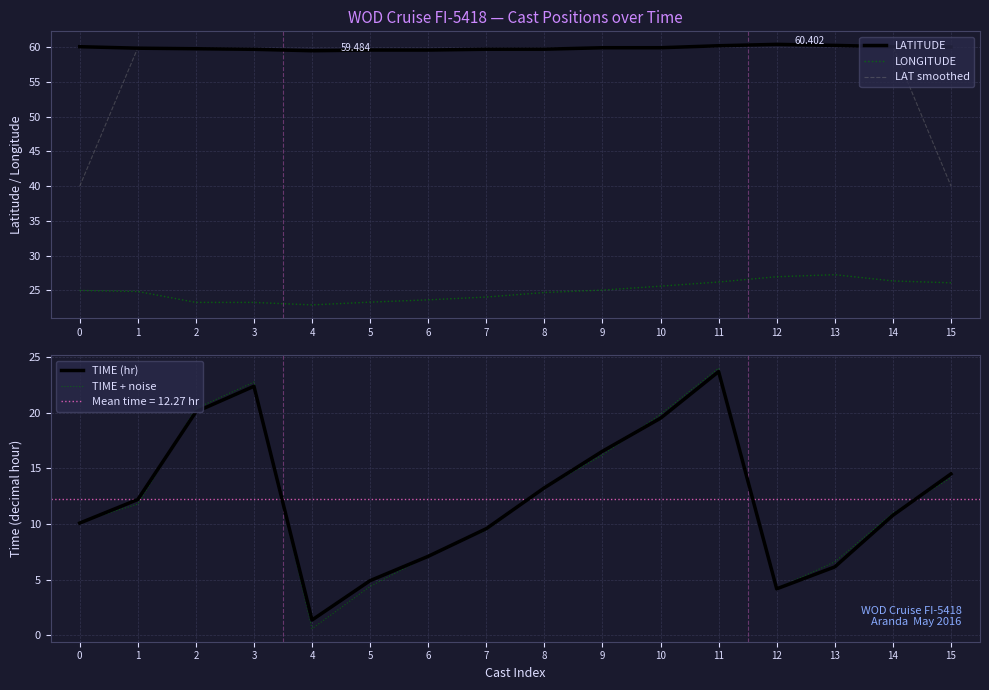

Count the number of data series in this chart.

5